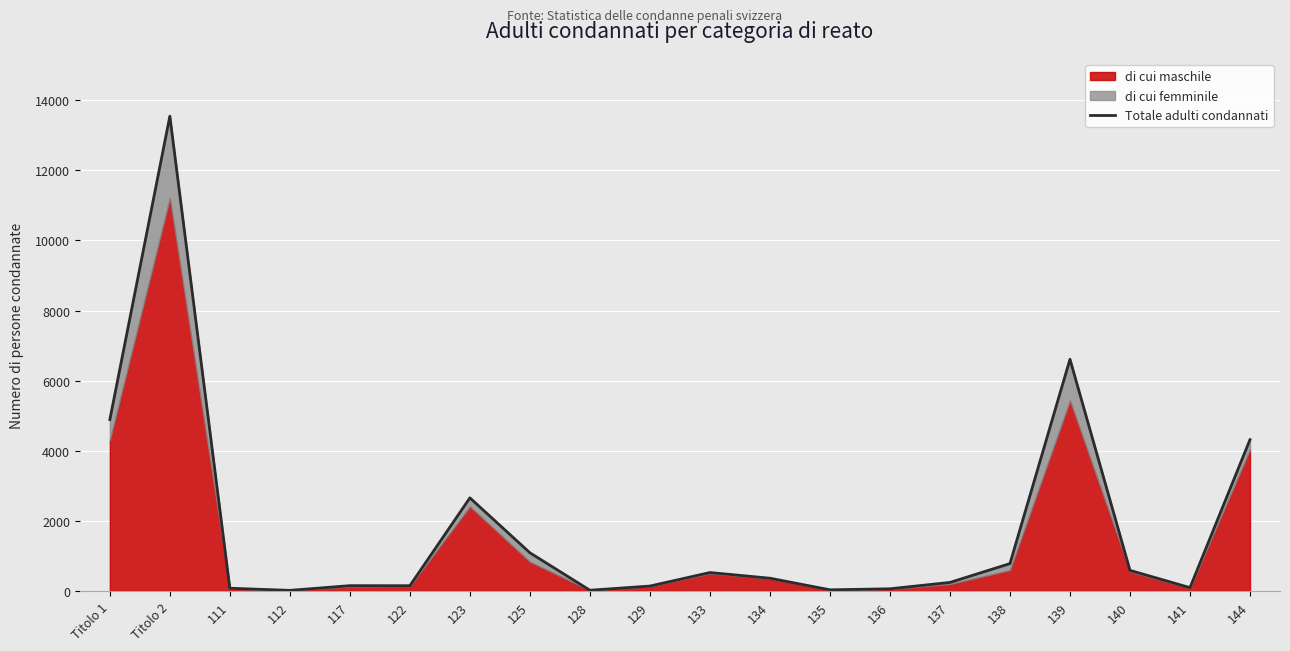

What is the difference between the second highest and second lowest values?

6590